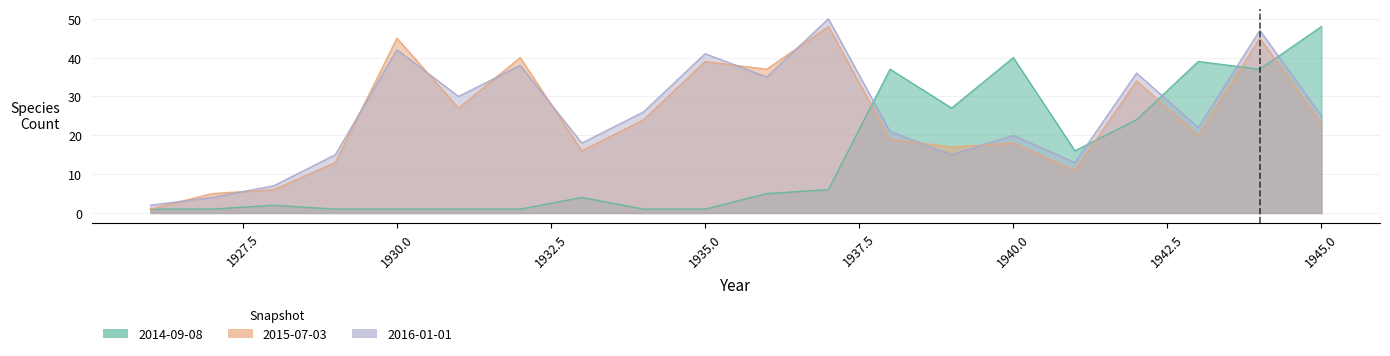

Reading right to left, extract all data points from this chart.

2014-09-08: 1945=48	1944=37	1943=39	1942=24	1941=16	1940=40	1939=27	1938=37	1937=6	1936=5	1935=1	1934=1	1933=4	1932=1	1931=1	1930=1	1929=1	1928=2	1927=1	1926=1
2015-07-03: 1945=23	1944=45	1943=20	1942=34	1941=11	1940=18	1939=17	1938=19	1937=48	1936=37	1935=39	1934=24	1933=16	1932=40	1931=27	1930=45	1929=13	1928=6	1927=5	1926=1
2016-01-01: 1945=25	1944=47	1943=22	1942=36	1941=13	1940=20	1939=15	1938=21	1937=50	1936=35	1935=41	1934=26	1933=18	1932=38	1931=30	1930=42	1929=15	1928=7	1927=4	1926=2